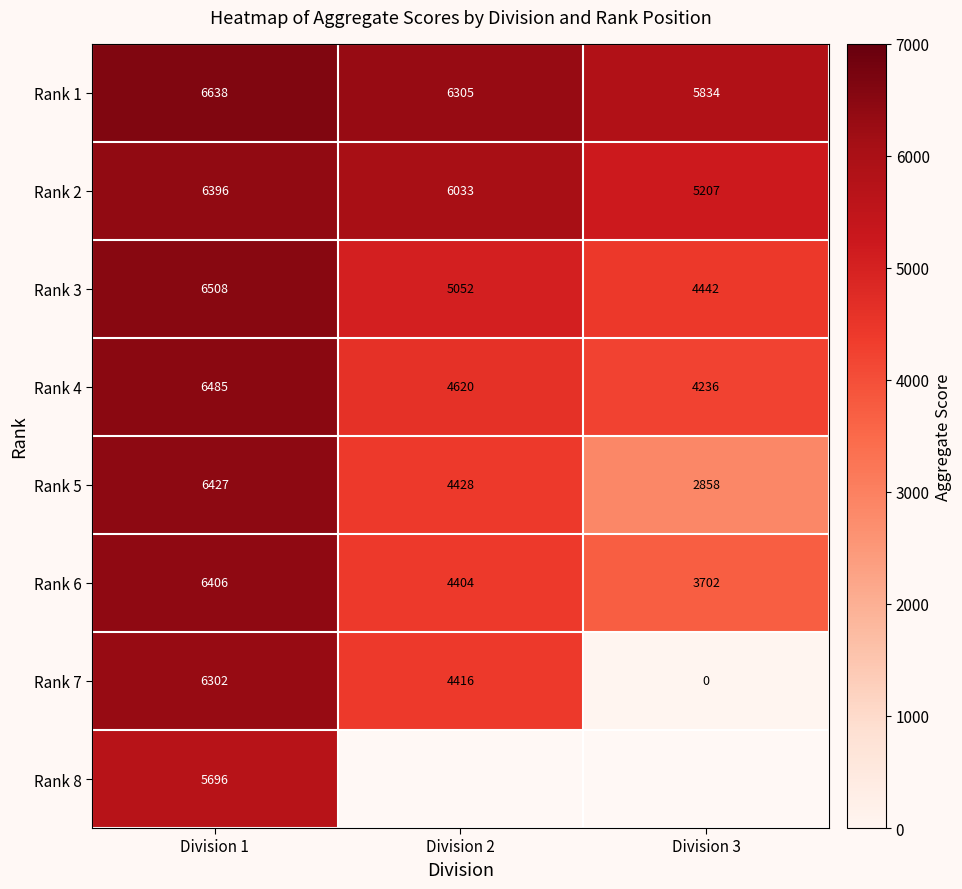

Is the value of Rank 7 at Division 3 greater than the value of Rank 6 at Division 2?

No